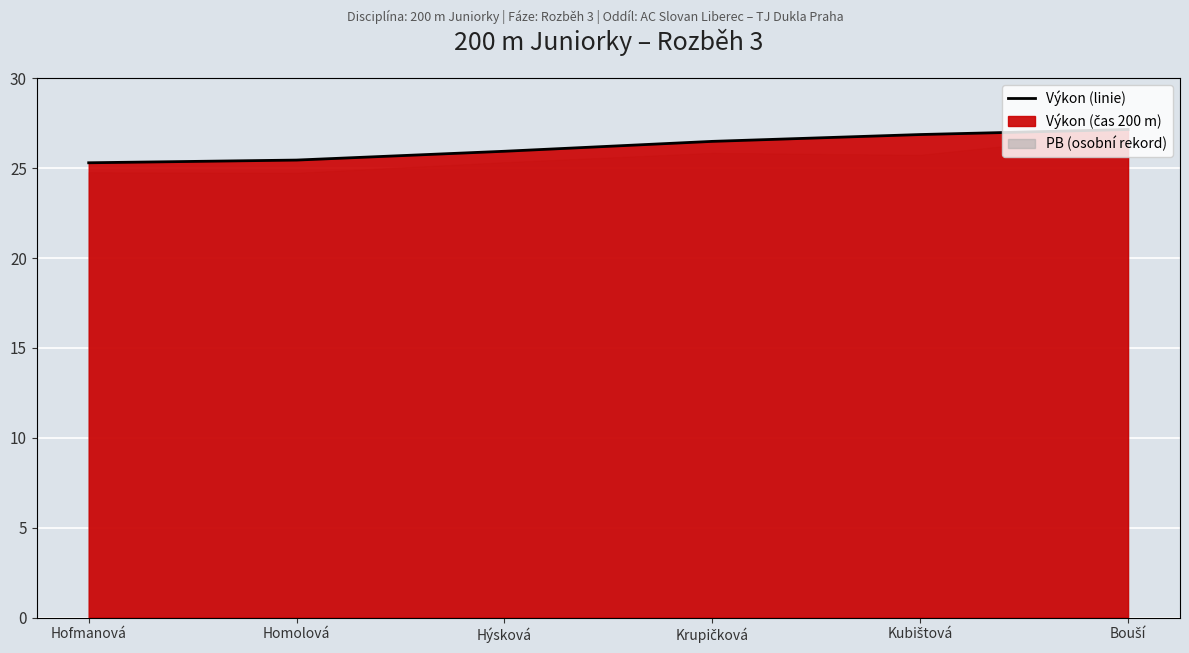

Reading left to right, list all the values displayed in this chart.

Hofmanová=25.3	Homolová=25.4	Hýsková=25.9	Krupičková=26.5	Kubištová=26.9	Bouší=27.1